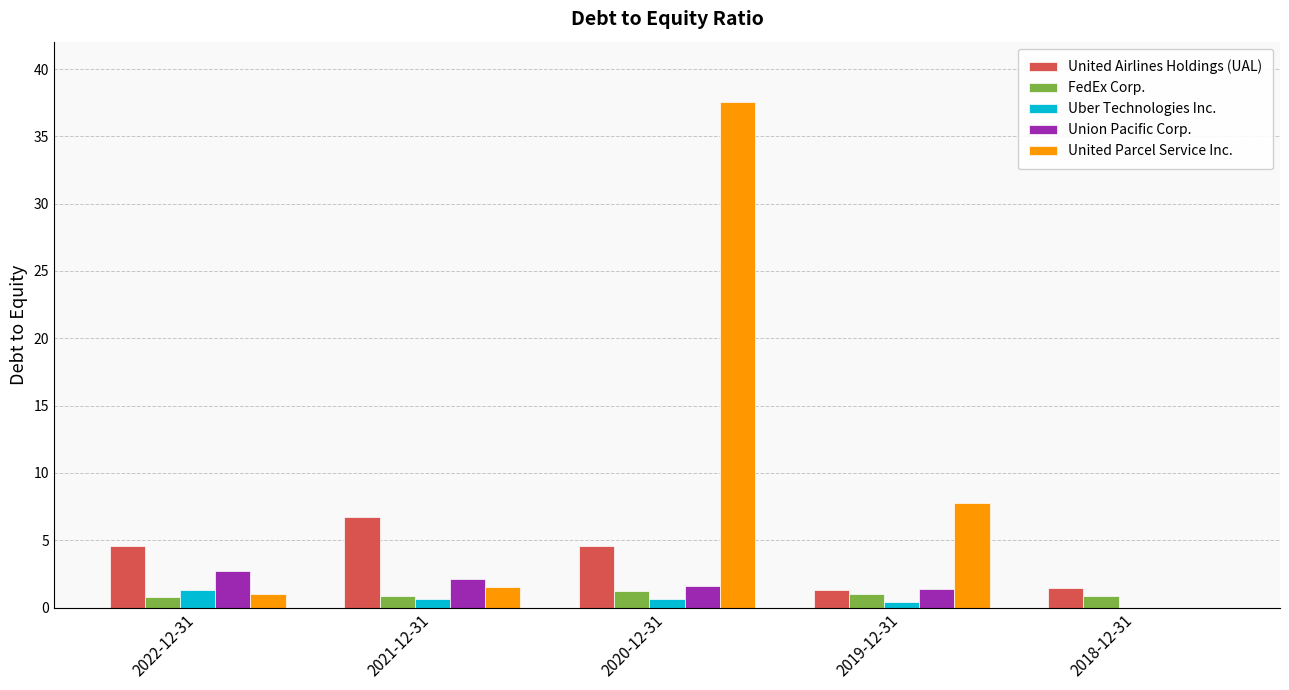

Does the chart contain stacked bars?

No